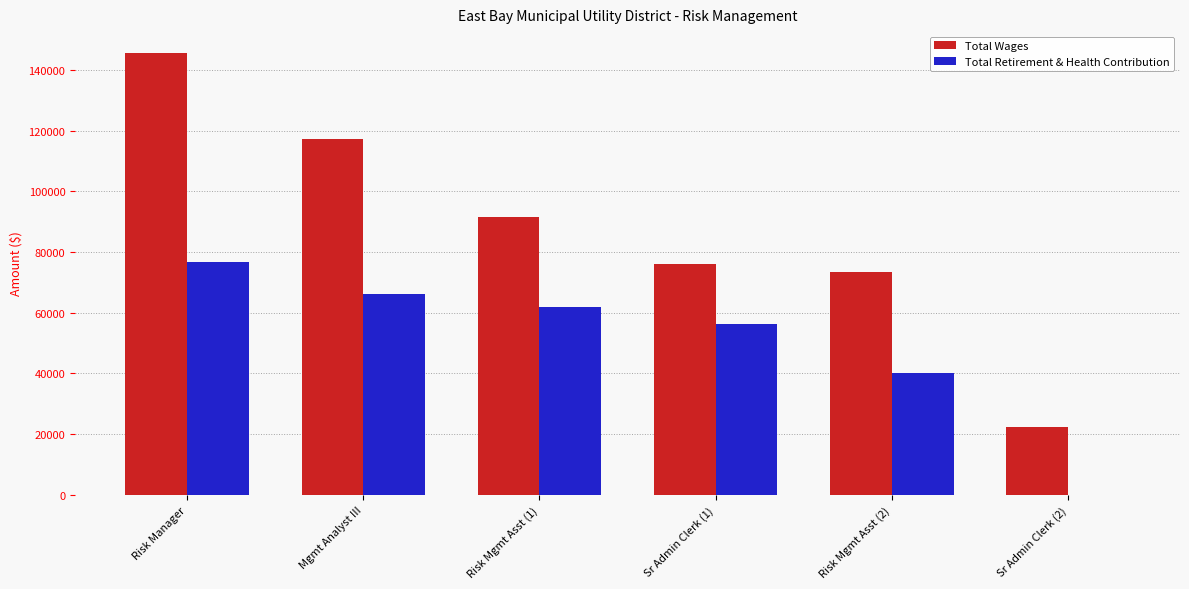

Between Mgmt Analyst III and Risk Mgmt Asst (1), which series saw the biggest shift?

Total Wages